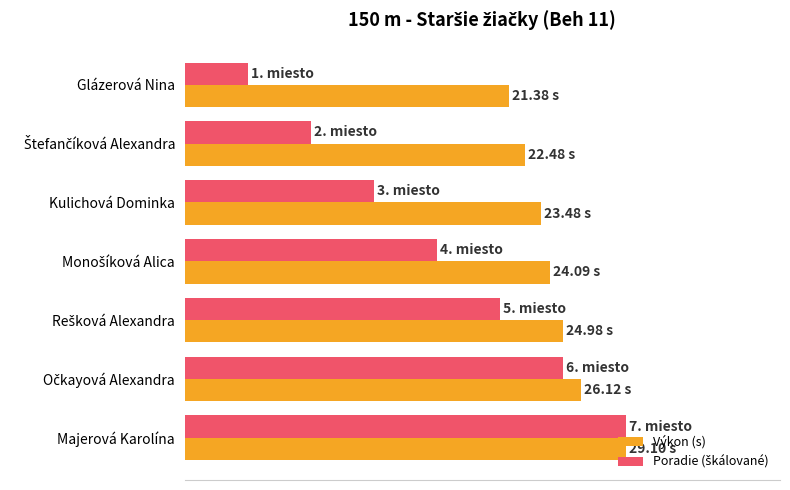

Reading left to right, what are all the values shown in this chart?

Výkon (s): 21.4	22.5	23.5	24.1	25.0	26.1	29.1
Poradie (škálované): 4.2	8.3	12.5	16.6	20.8	24.9	29.1